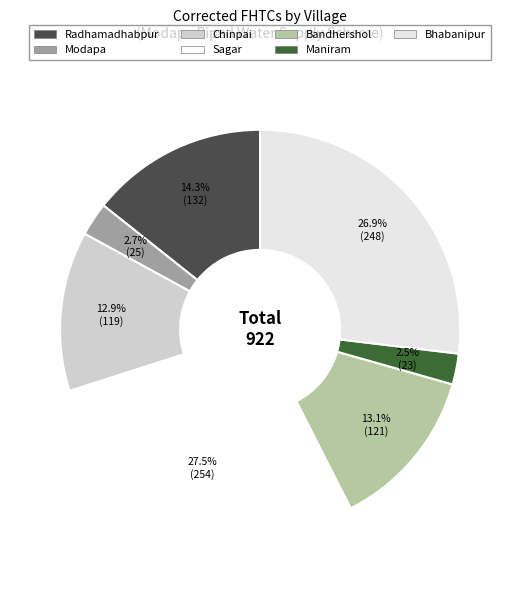

Is there a majority slice in this chart?

No